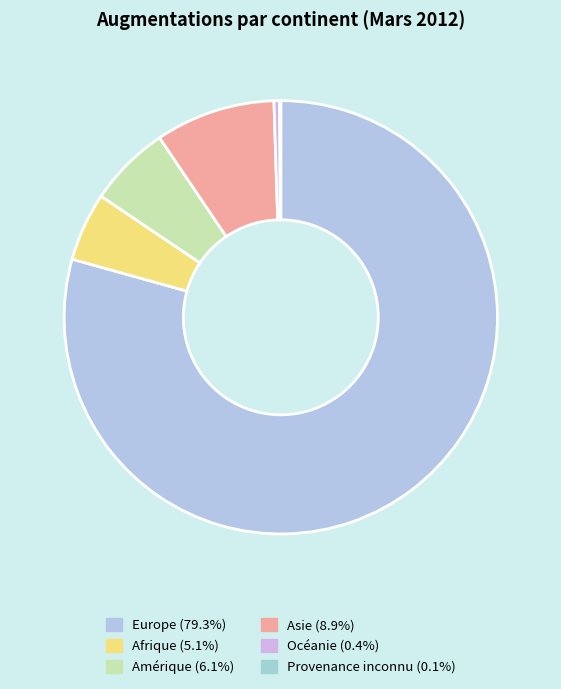

To the nearest percent, what is the difference between the largest and smallest slice percentages?

79%